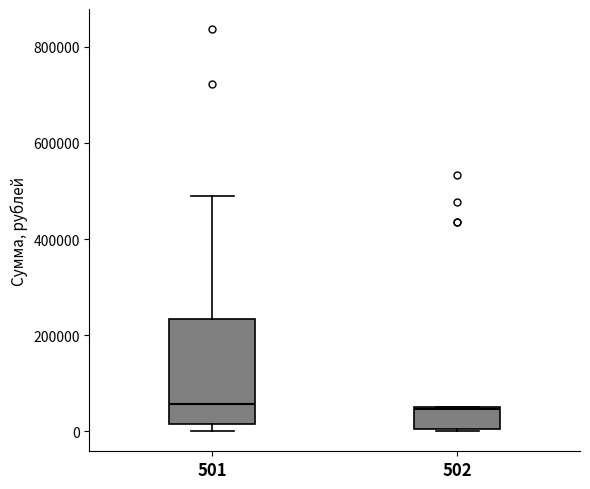

Reading left to right, read every box against the y-axis: the position of its median line, the range the box covers, and the ends of its whiskers. The values are not printed on the chart, so give them approximately, as read against the axis.

501: median 60000, box 20000 to 240000, whiskers 0 to 480000
502: median 40000, box 0 to 60000, whiskers 0 to 60000